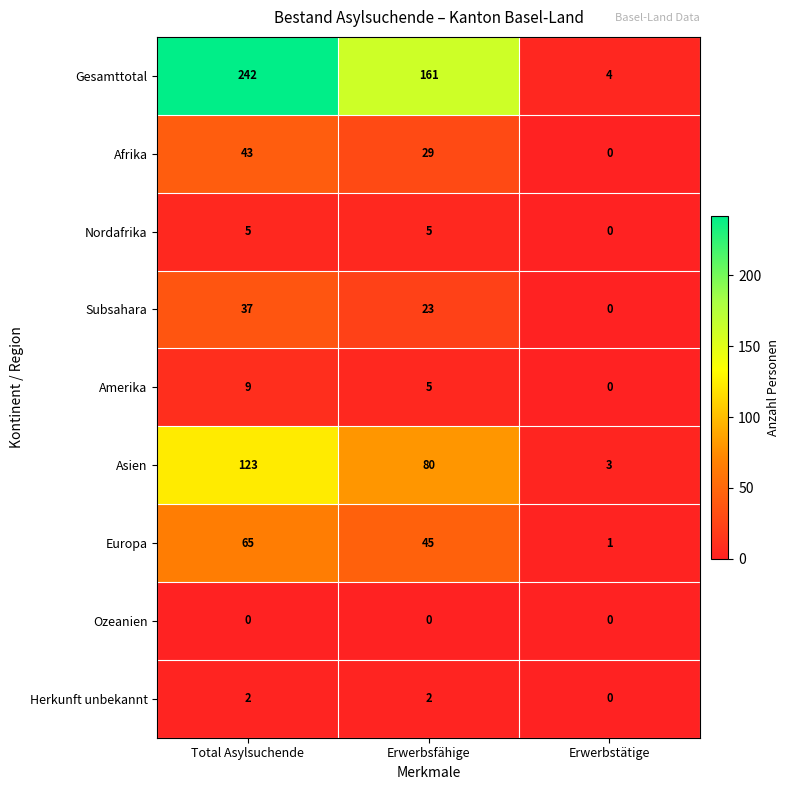

What is the maximum value shown in the chart?

242